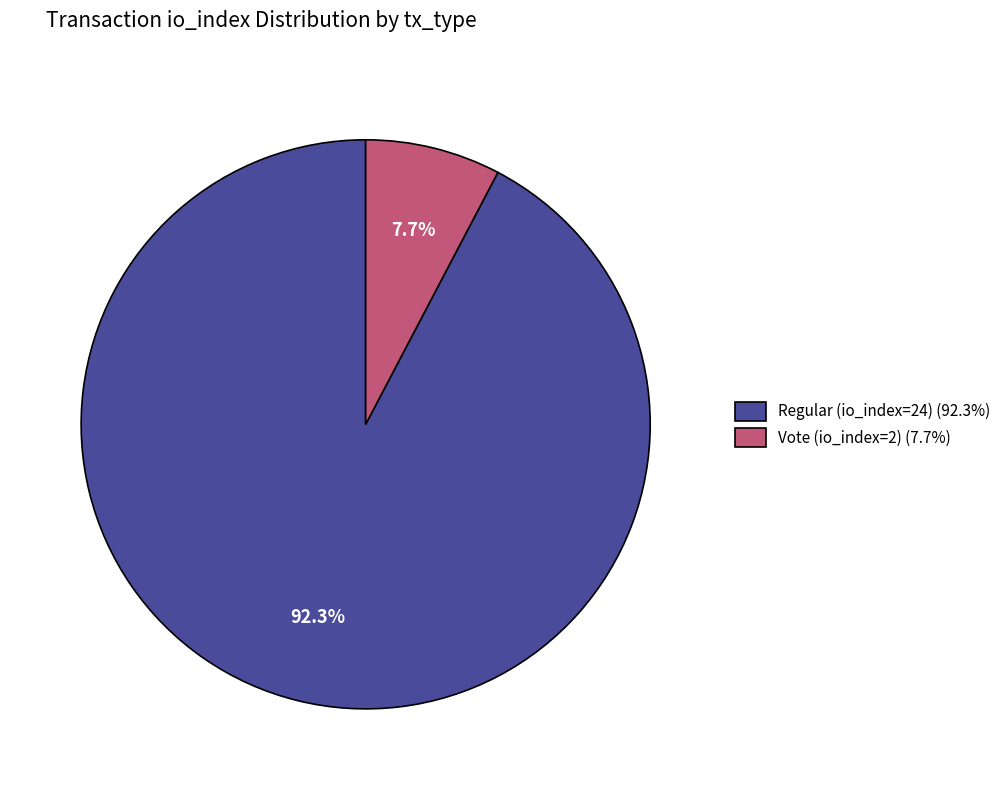

The Vote (io_index=2) slice represents 8% of the pie. True or false?

True